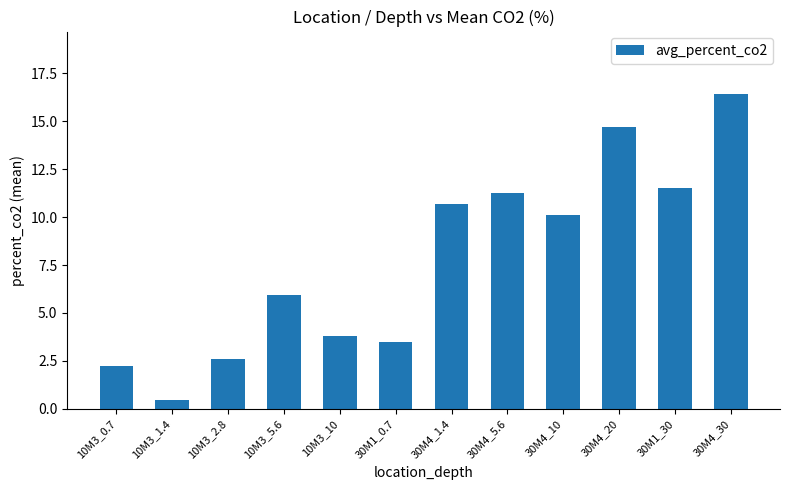

Which has a higher value, 10M3_2.8 or 30M4_5.6?

30M4_5.6